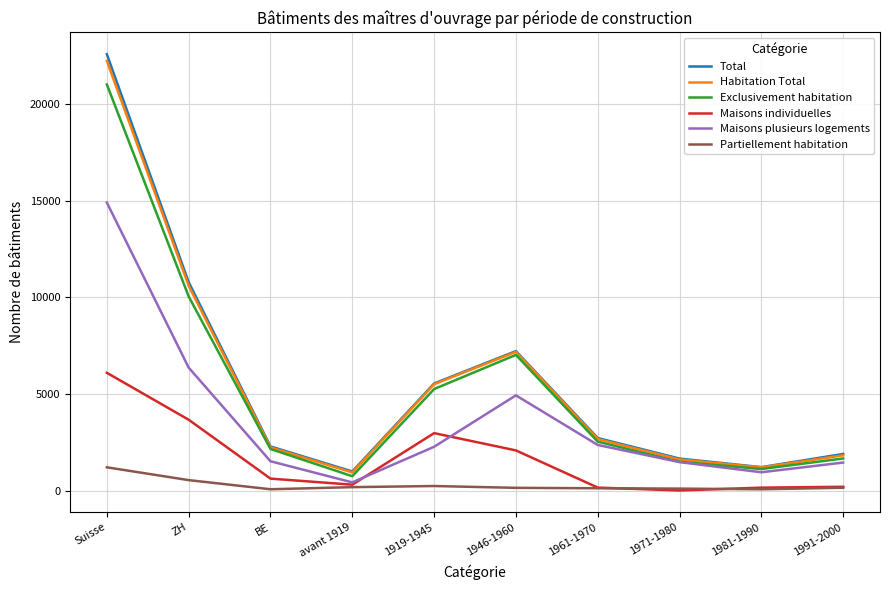

Does the chart display data point markers on the line(s)?

No